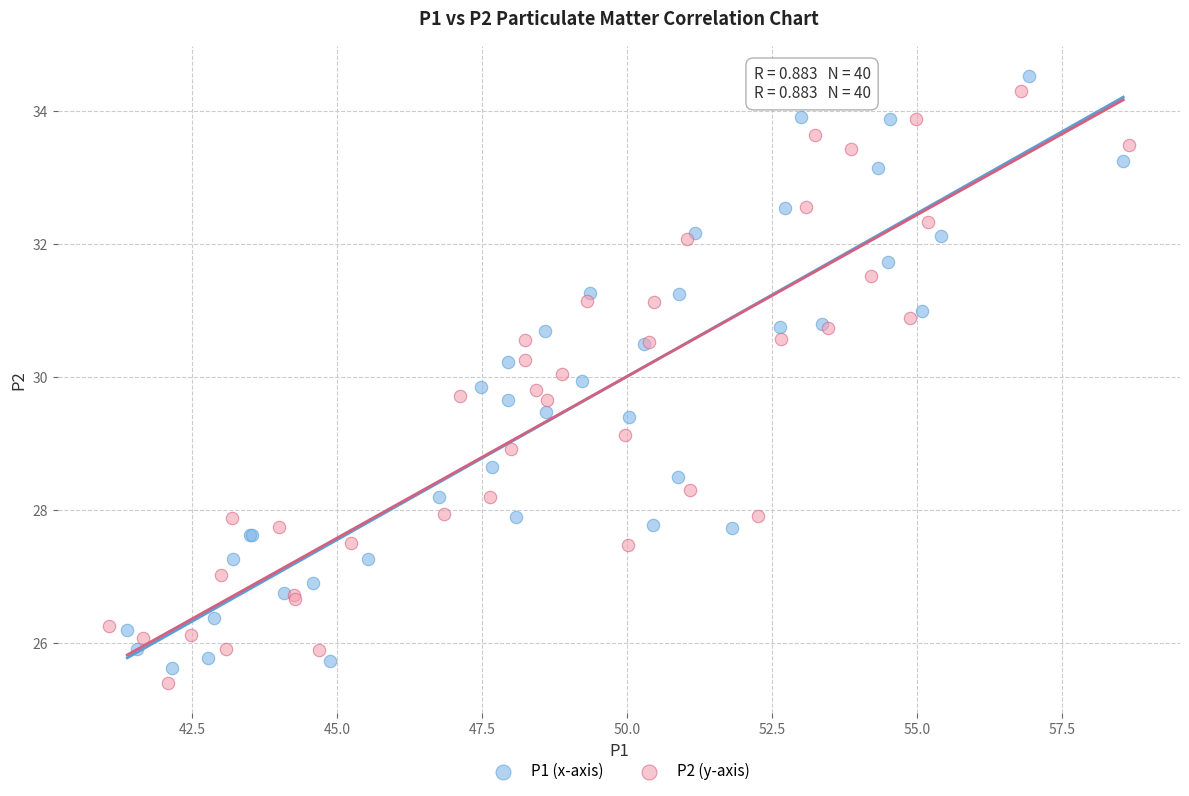

Which series has the largest Y range (max minus min)?

P2 (y-axis)